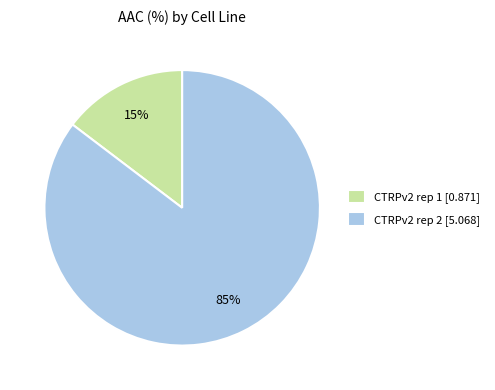

Is there any slice that represents more than half of the pie?

Yes